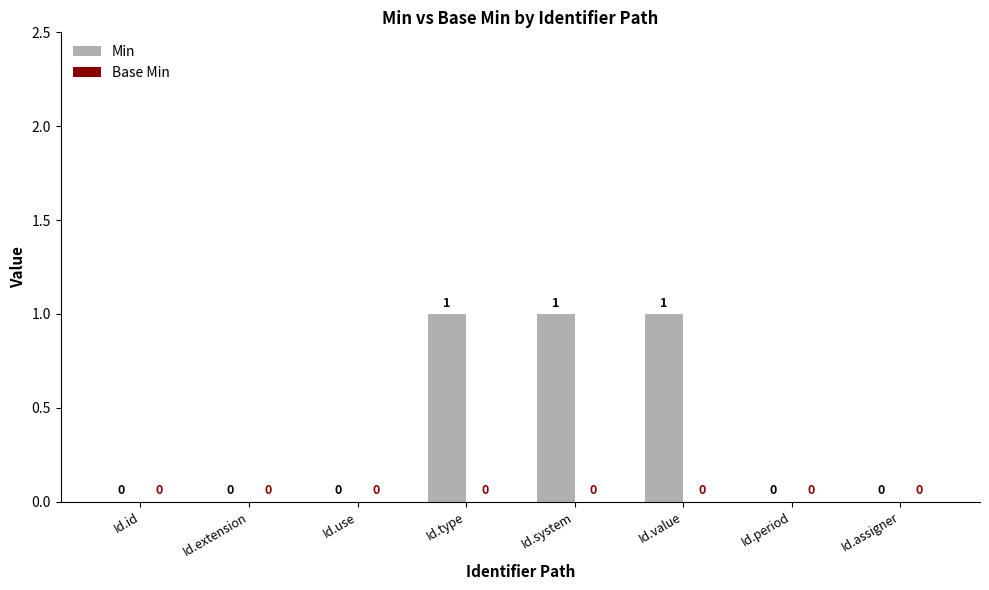

Between Id.use and Id.system, which is larger?

Id.system